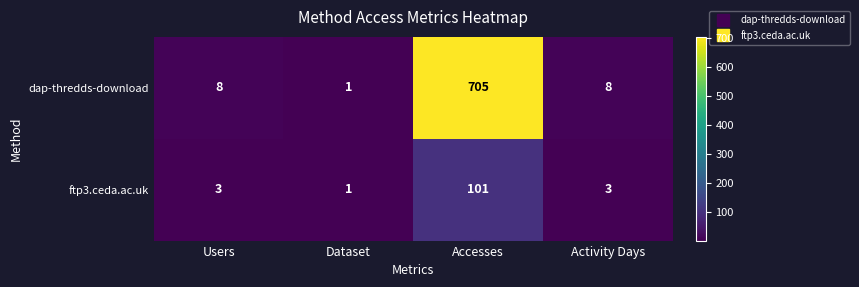

How many data points does each series have?

4